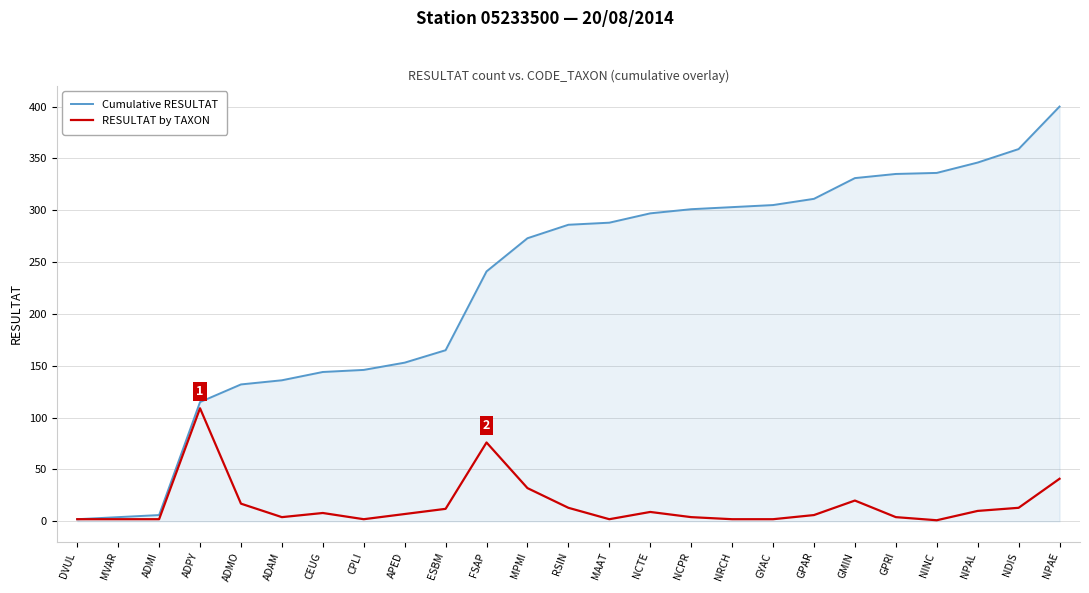

Which series has the widest spread of values?

Cumulative RESULTAT